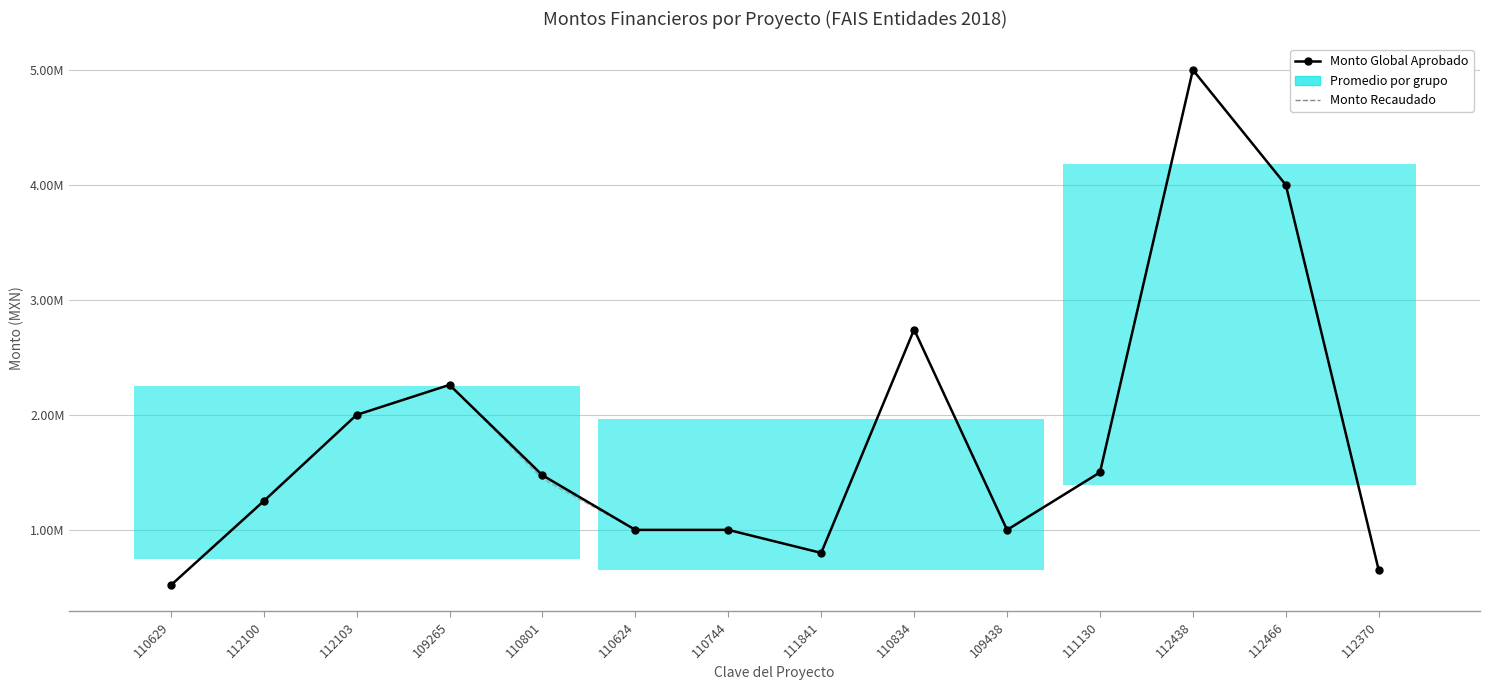

What is the value of the Monto Recaudado point at the 10th from the left?

994967.9